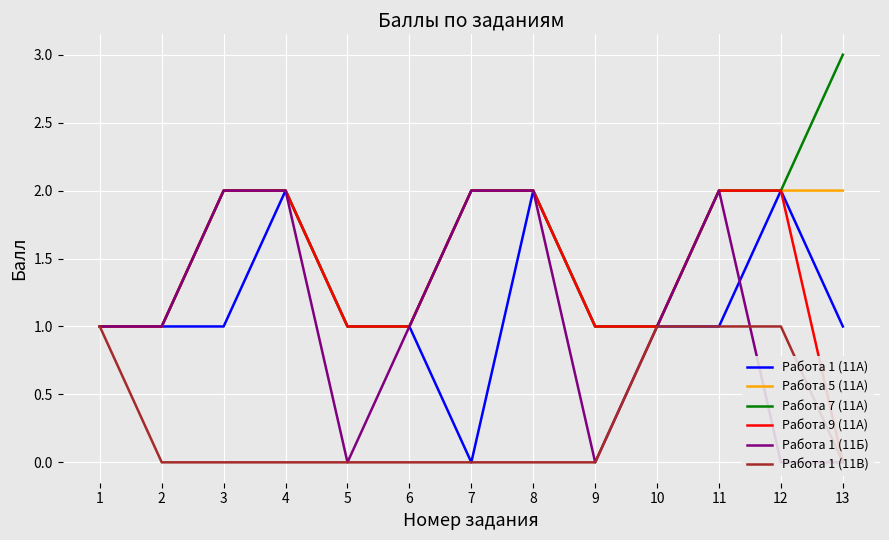

What is the difference between the maximum and minimum values in the Работа 1 (11А) series?

2